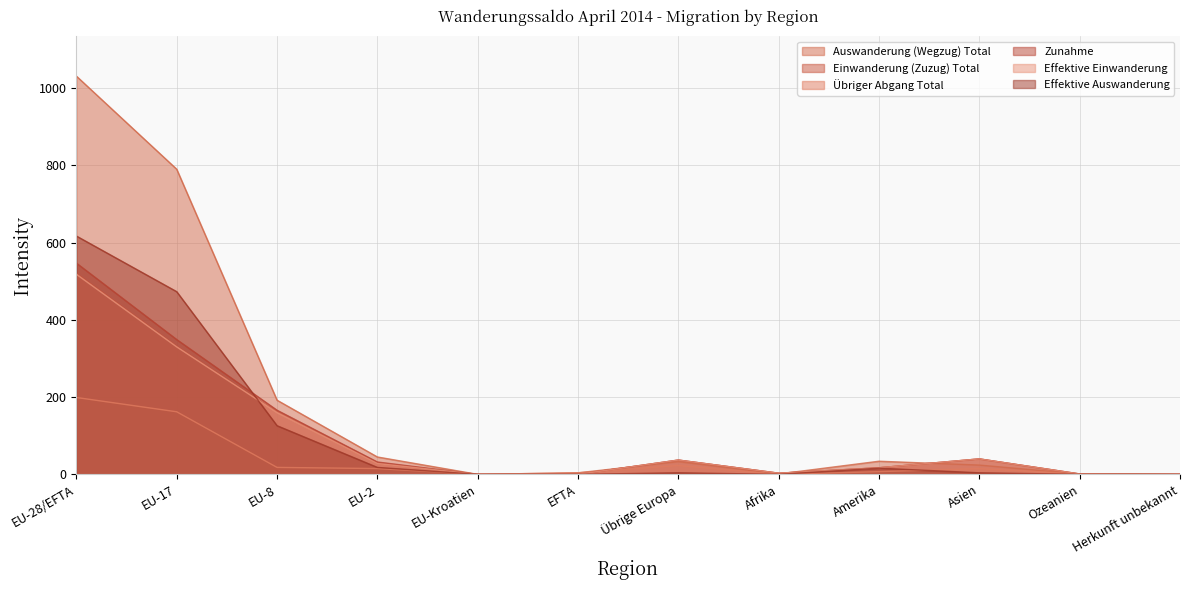

What is the sum of the Auswanderung (Wegzug) Total values at EU-17 and Ozeanien?

791